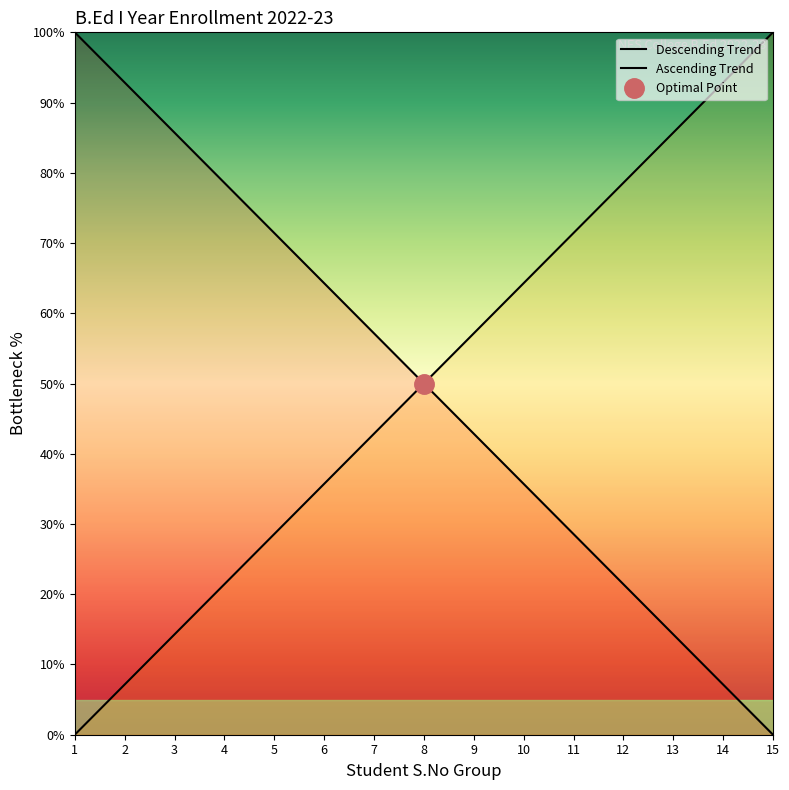

List the labels in order of value, smallest first.

15, 14, 13, 12, 11, 10, 9, 8, 7, 6, 5, 4, 3, 2, 1